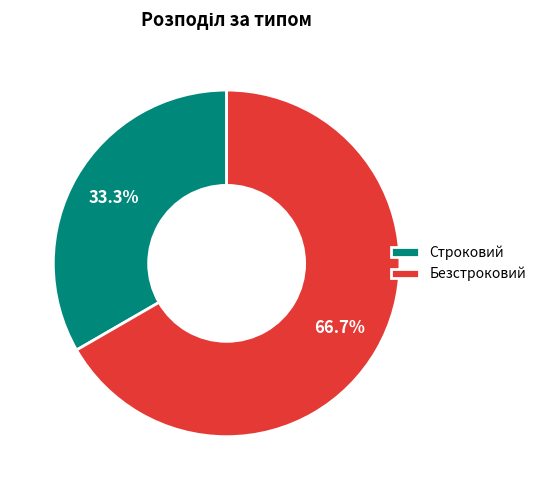

Does any single category account for the majority?

Yes